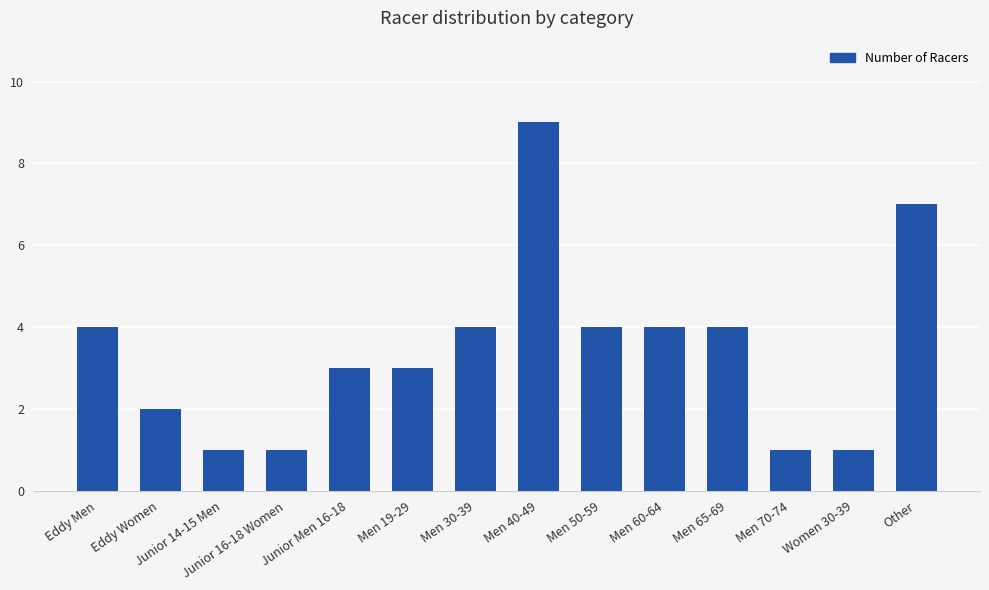

Between Men 50-59 and Junior 14-15 Men, which is larger?

Men 50-59